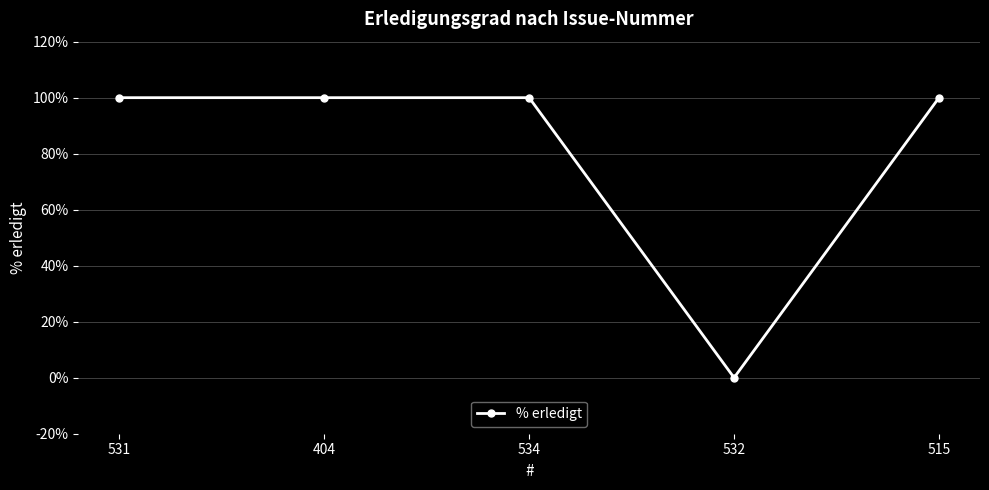

Is it true that the value at 532 is 0?

True